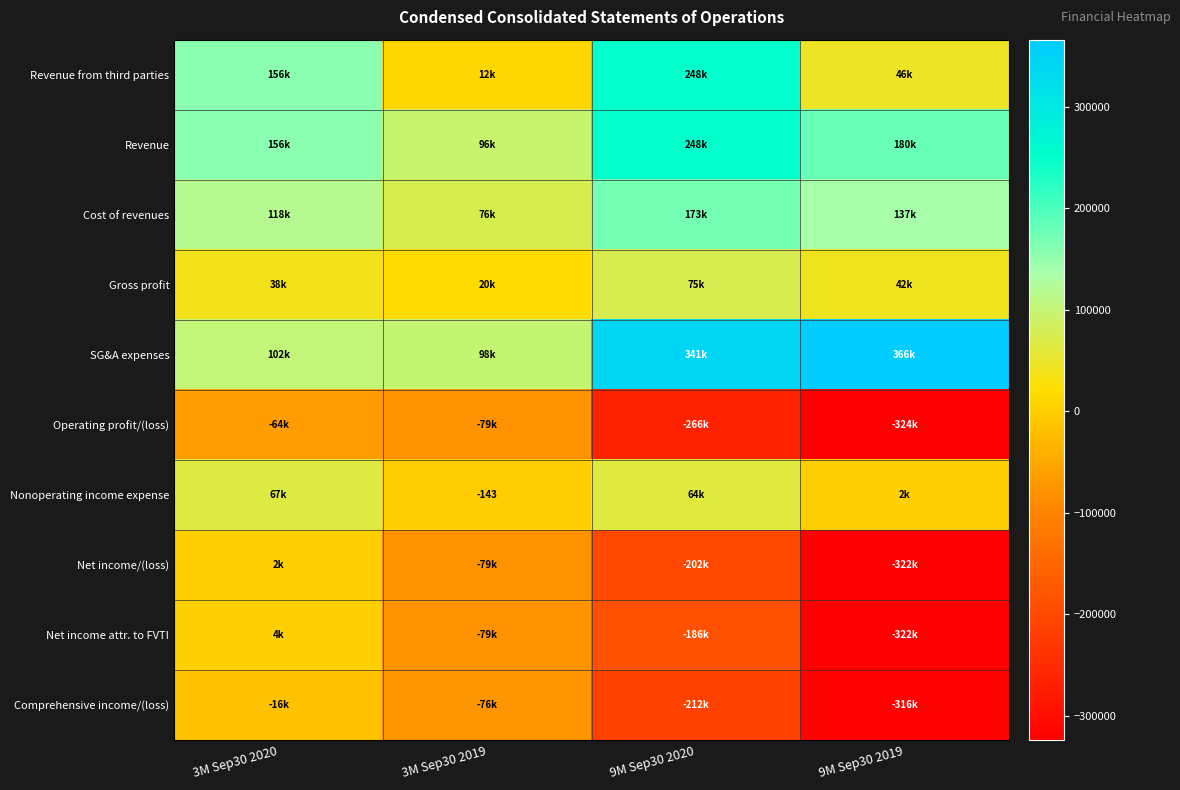

How many values in the Revenue series exceed 179534?

1